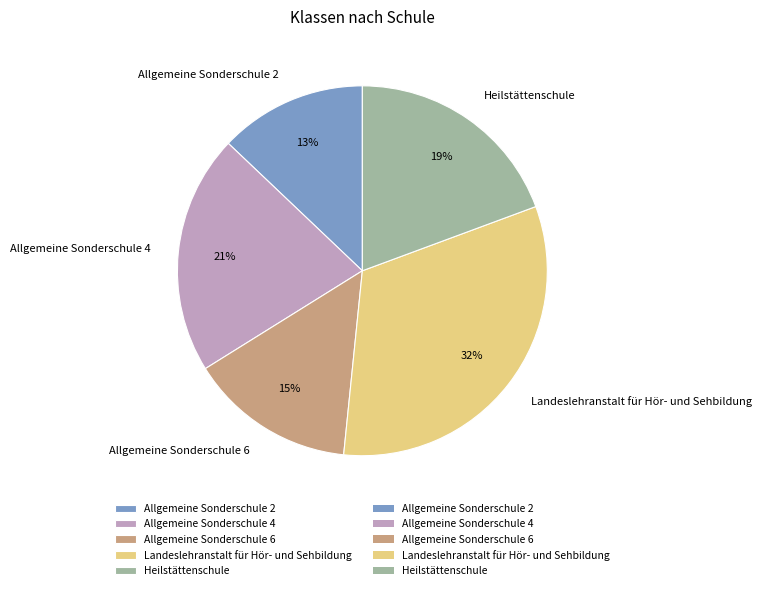

Between Landeslehranstalt für Hör- und Sehbildung and Allgemeine Sonderschule 2, which is larger?

Landeslehranstalt für Hör- und Sehbildung